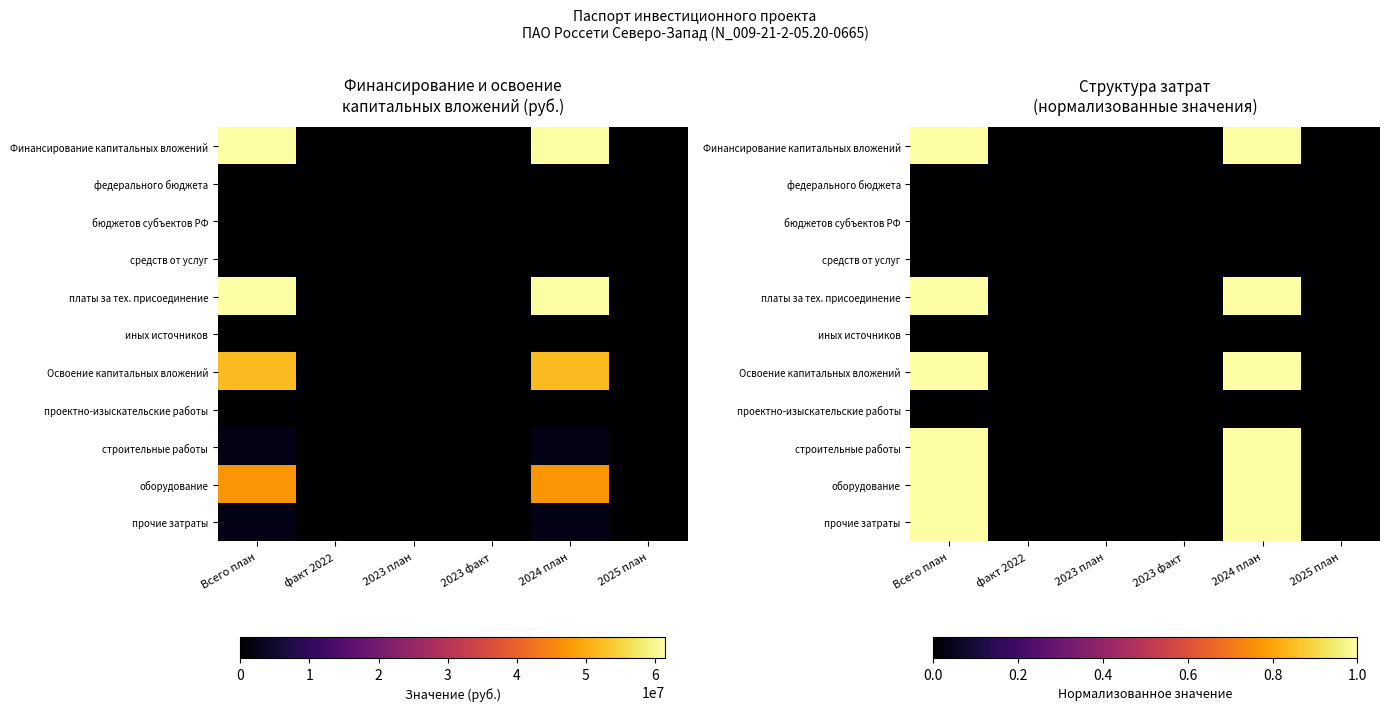

Which label corresponds to the largest value in the chart?

Всего план